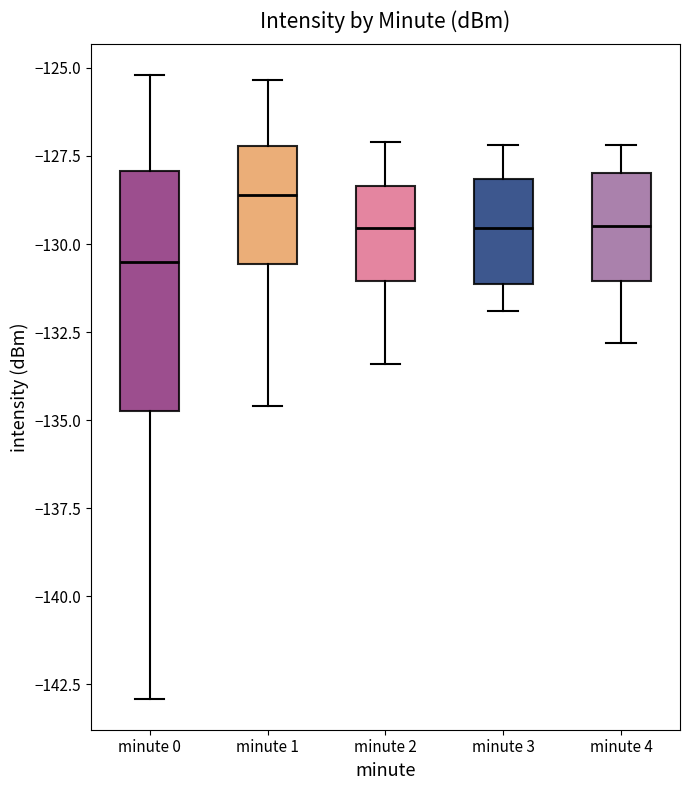

Which box's median line is the lowest?

minute 0